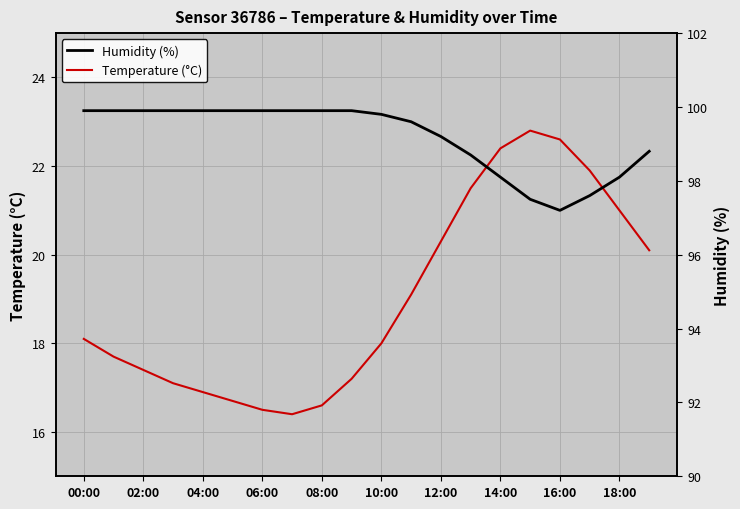

What is the sum of the Temperature (°C) values at 08:00 and 16:00?

39.2